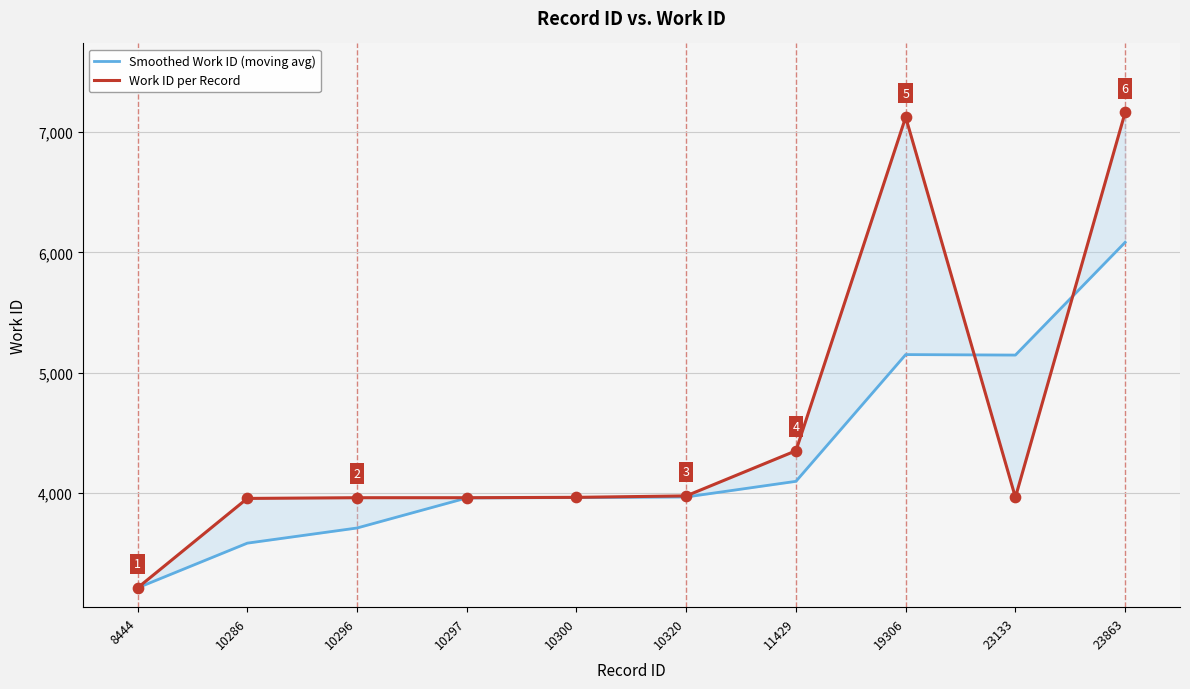

At which category is the sum across all series the highest?

23863